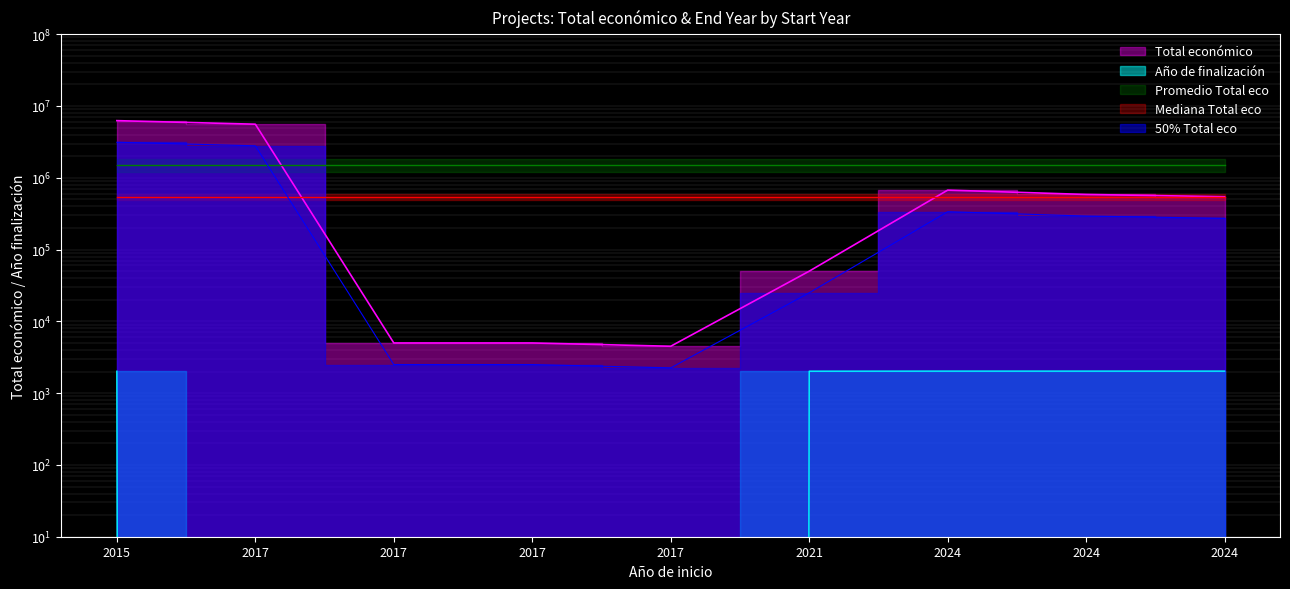

Rank the categories by Total económico value from highest to lowest.

2015, 2017, 2024, 2024, 2024, 2021, 2017, 2017, 2017